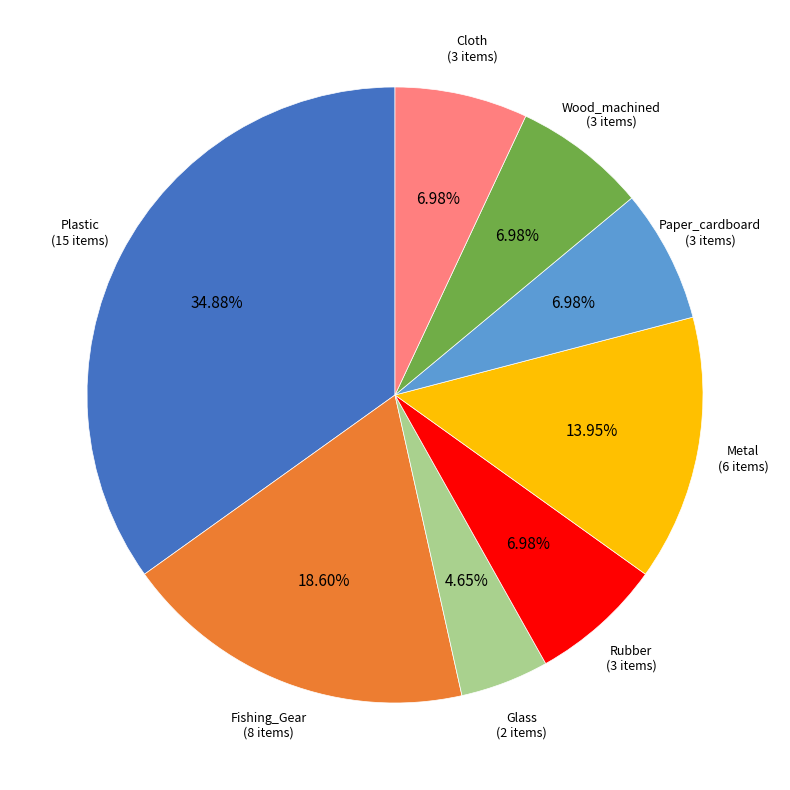

Is there a majority slice in this chart?

No